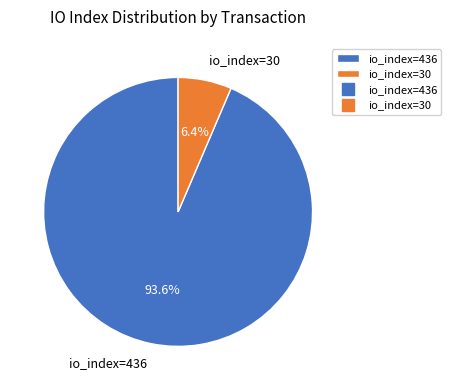

Is there a majority slice in this chart?

Yes